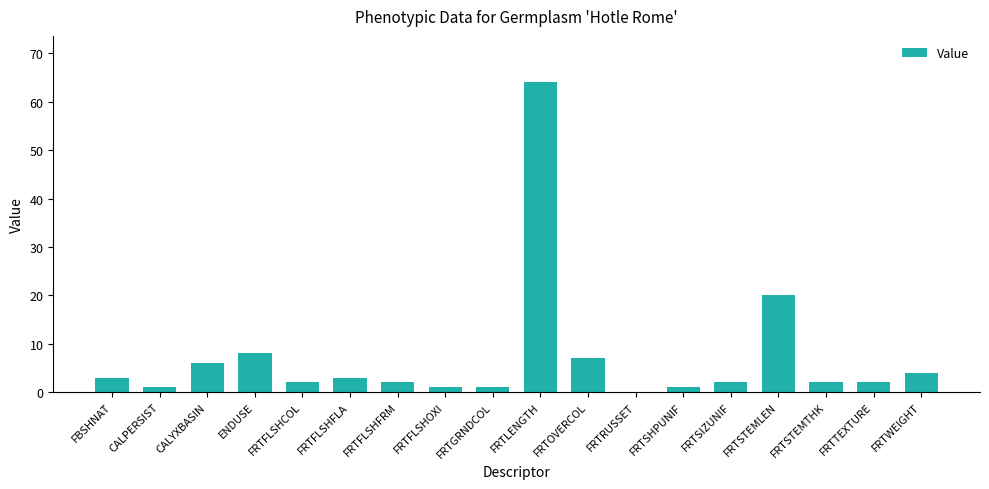

Are the bars horizontal?

No